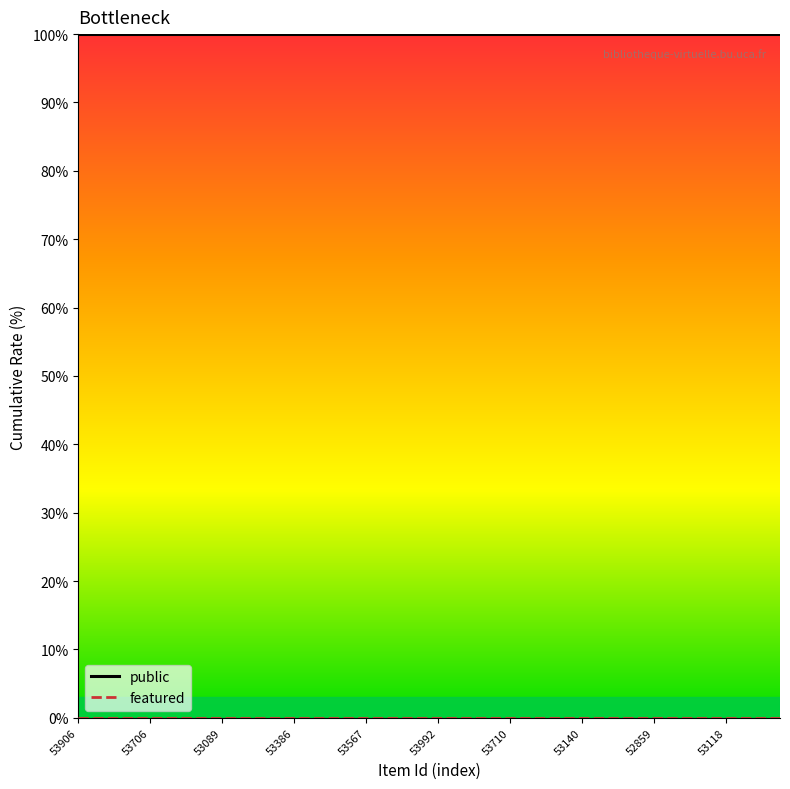

Is this an area chart (filled region under the line)?

No